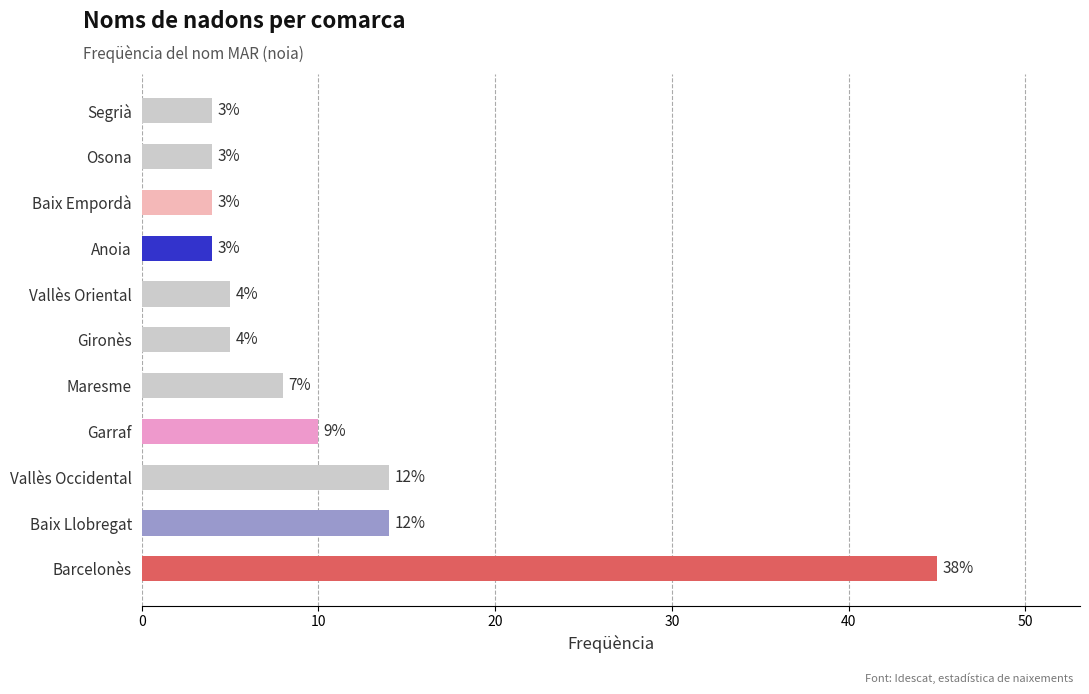

Are the bars horizontal?

Yes